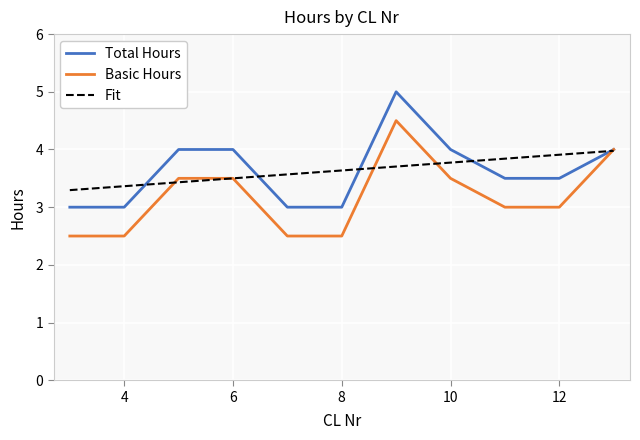

What is the minimum value shown in the chart?

2.5